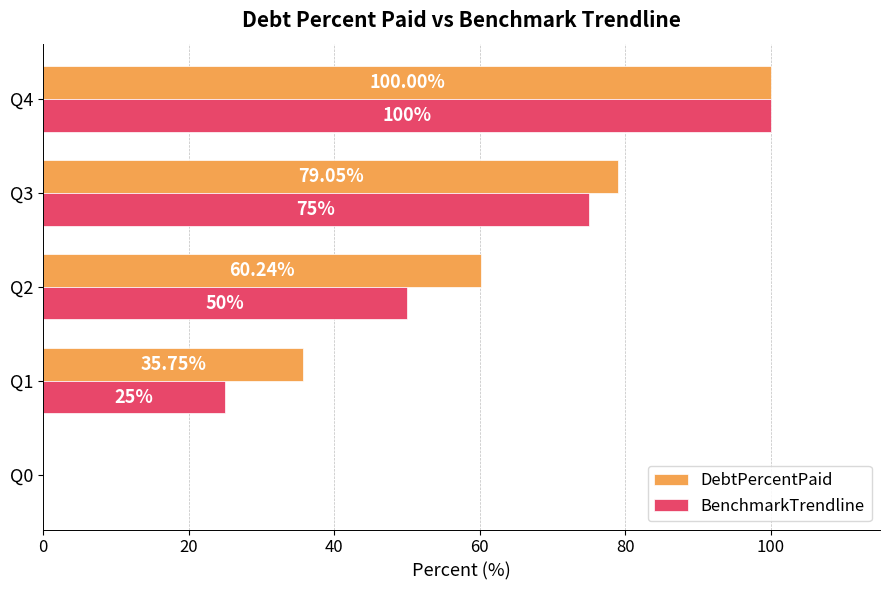

At which category is the sum across all series the highest?

Q4